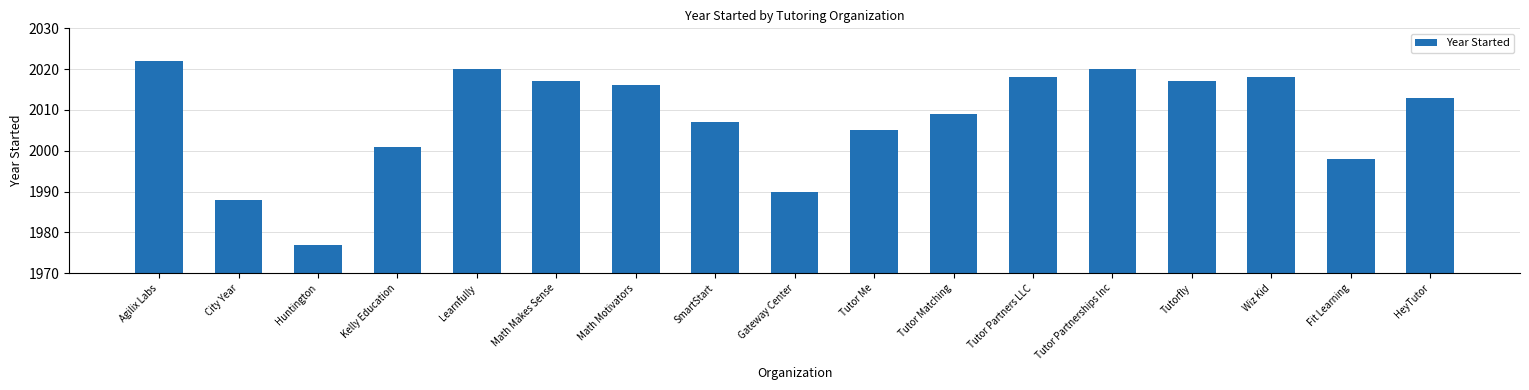

What is the change in value from Learnfully to Wiz Kid?

-2